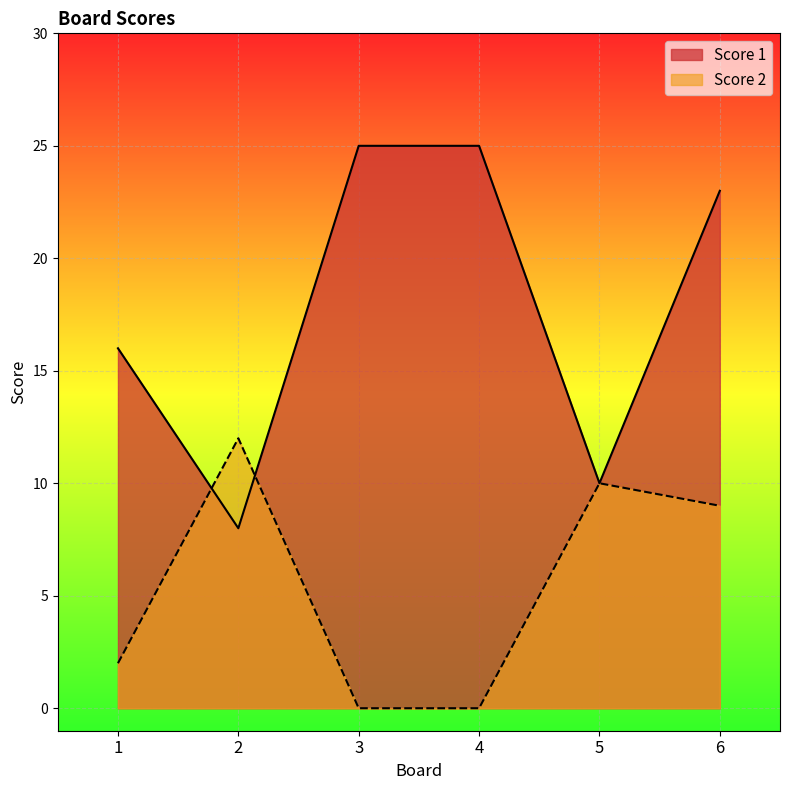

How many distinct data groups are displayed?

2